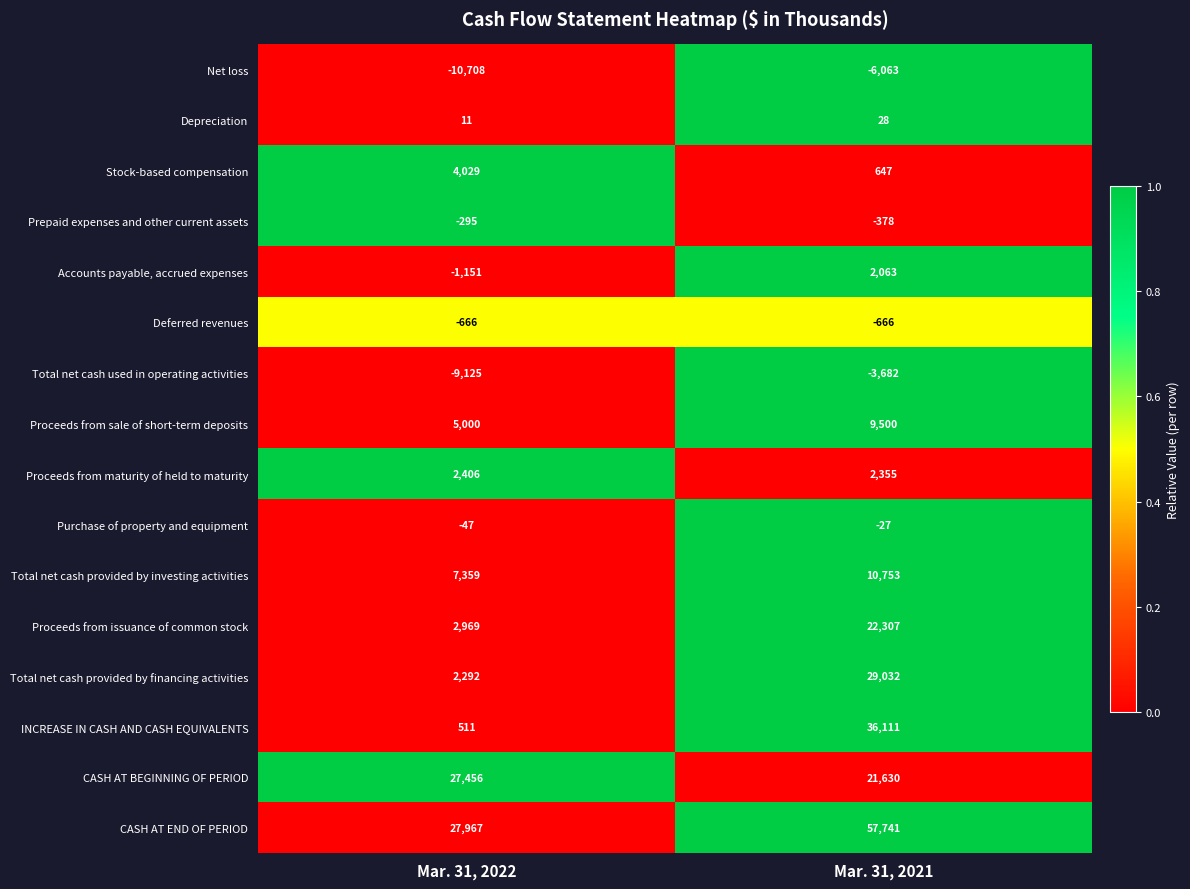

The Proceeds from issuance of common stock series shows 8724 at Mar. 31, 2021. True or false?

False